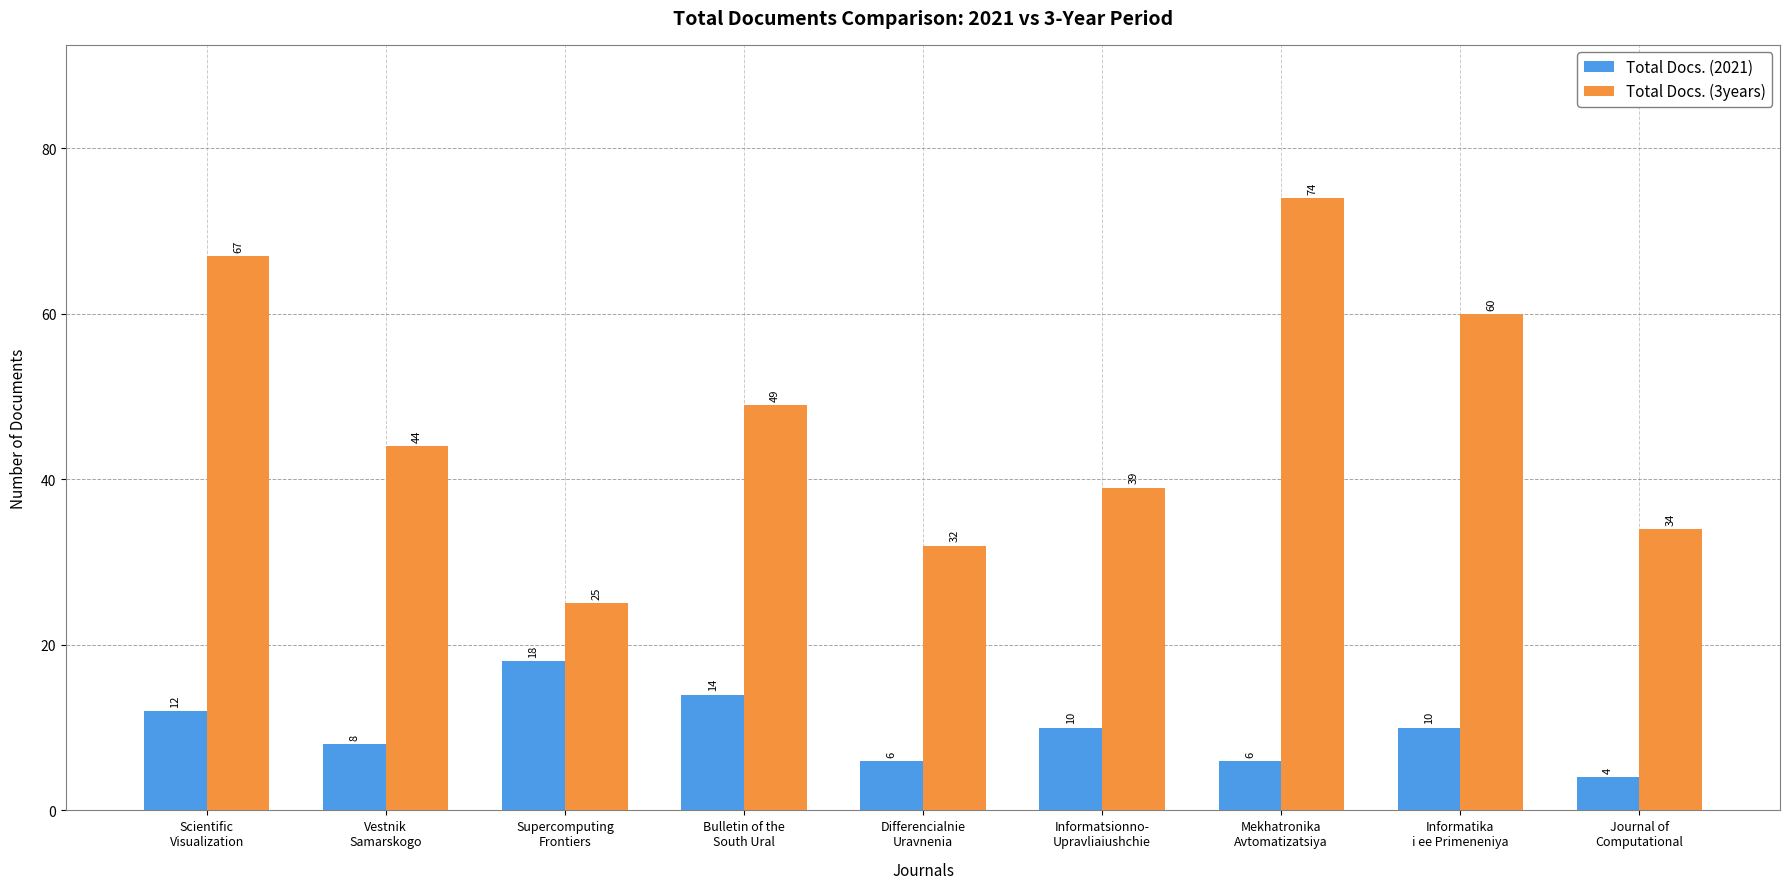

What position from the right is Mekhatronika
Avtomatizatsiya?

3